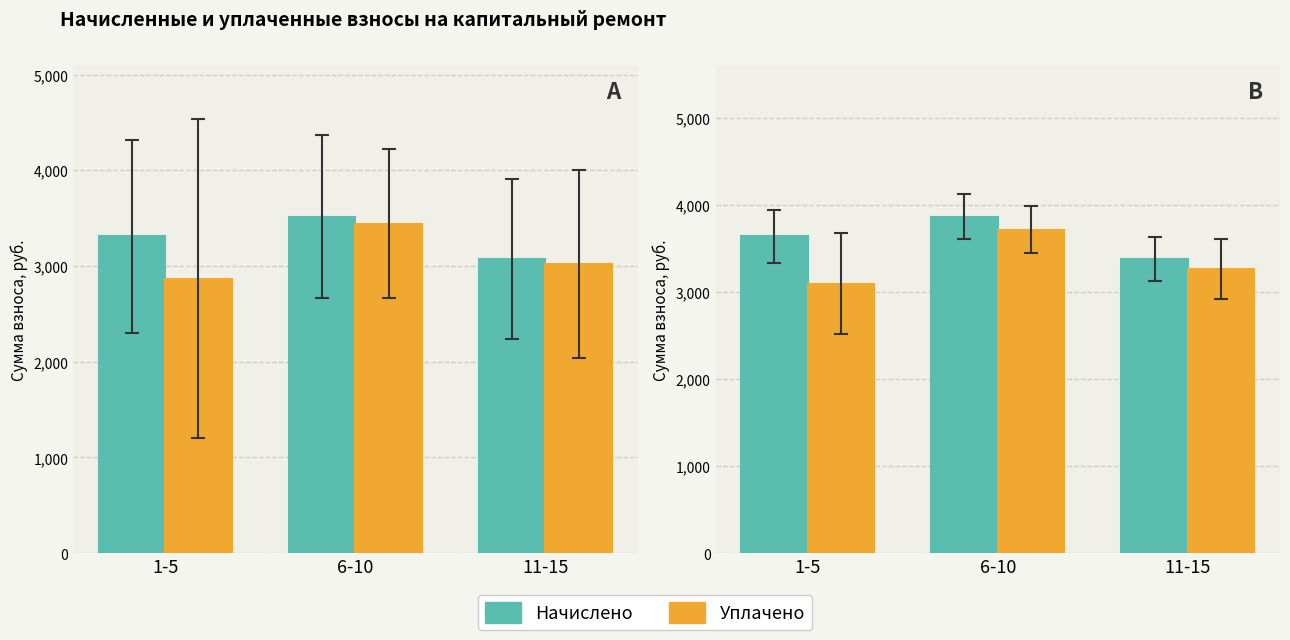

Is the value of Начислено at 6-10 greater than the value of Уплачено at 6-10?

Yes